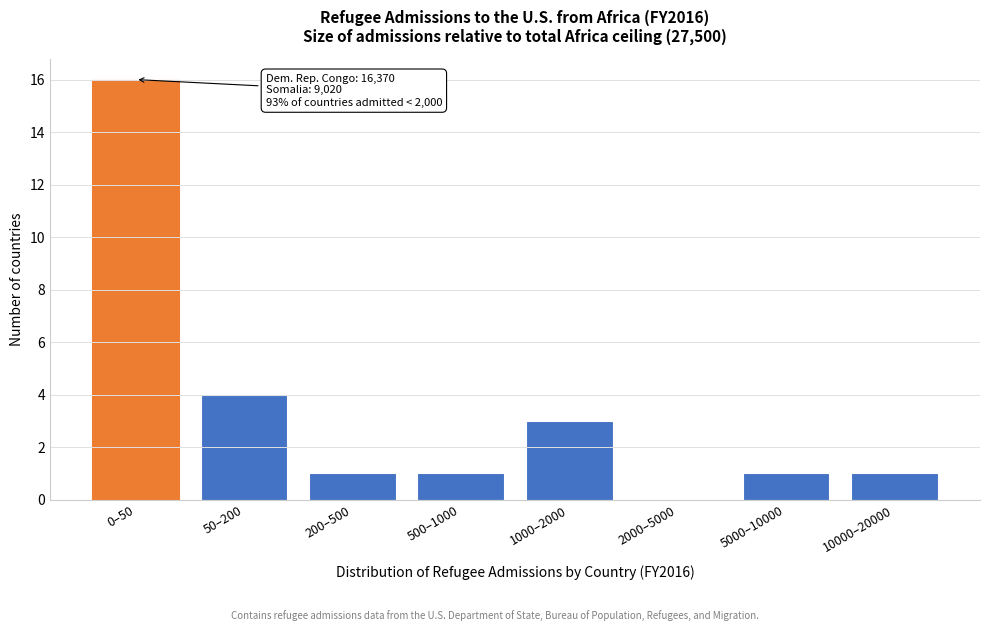

Reading left to right, extract all data points from this chart.

0–50=16	50–200=4	200–500=1	500–1000=1	1000–2000=3	2000–5000=0	5000–10000=1	10000–20000=1